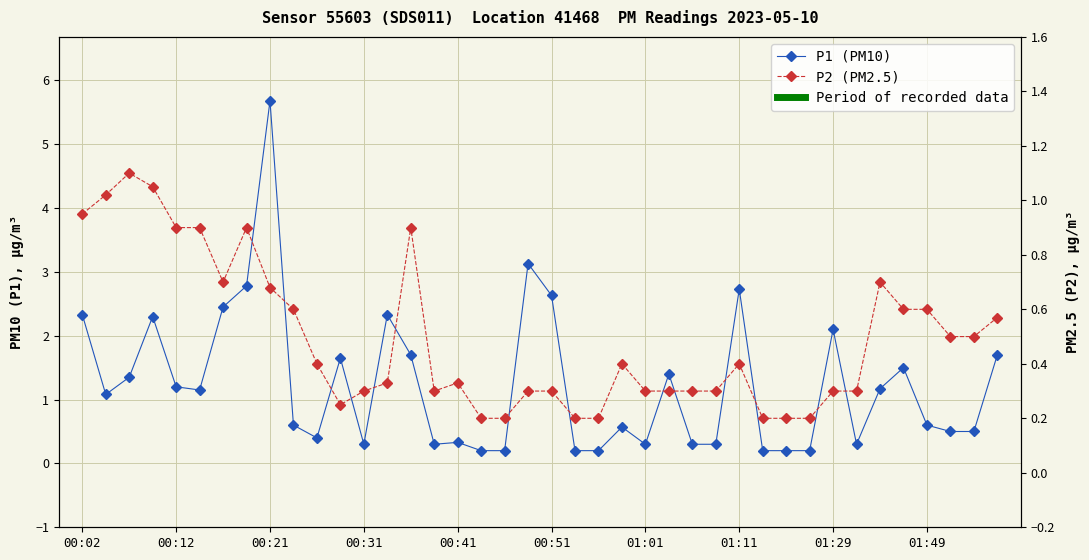

What value does the P2 (PM2.5) series have at 22?

0.2